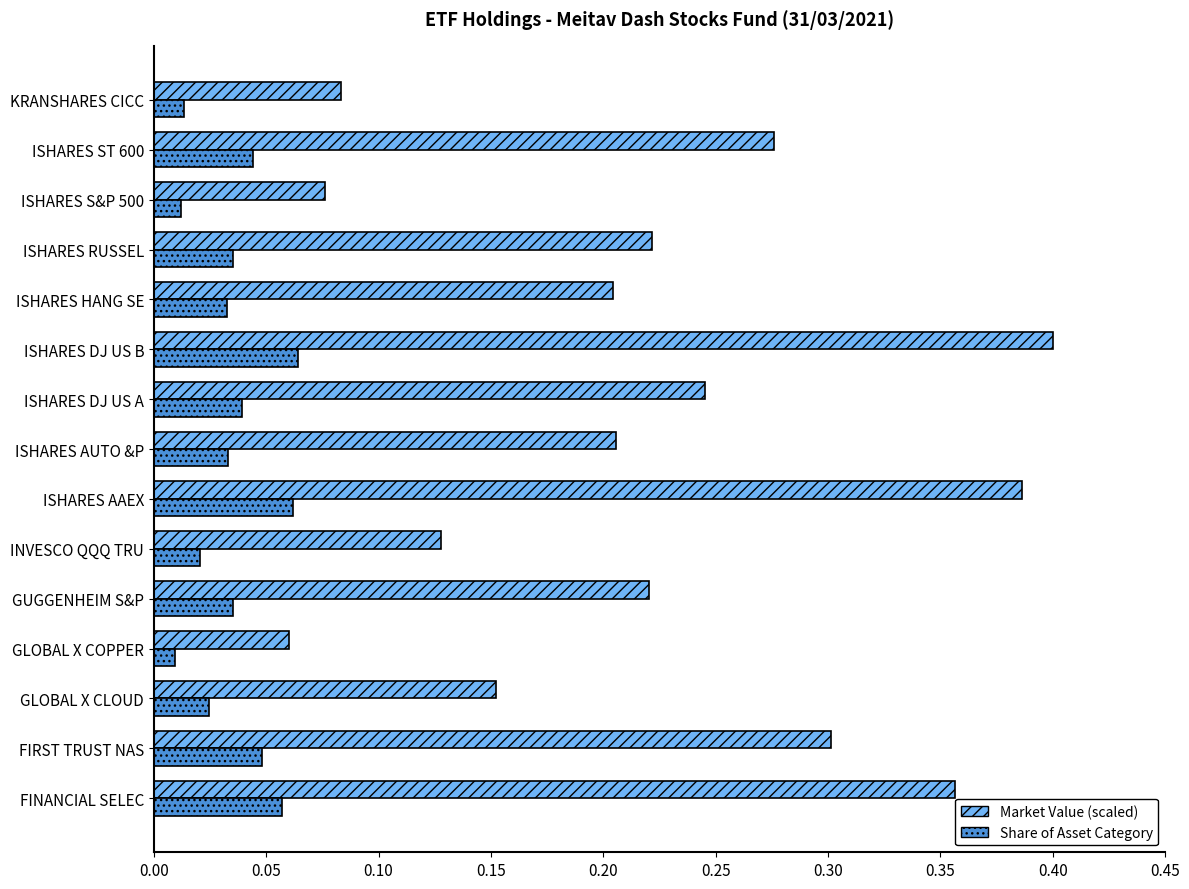

True or false: Market Value (scaled) has a value of 0.2 at FINANCIAL SELEC.

False